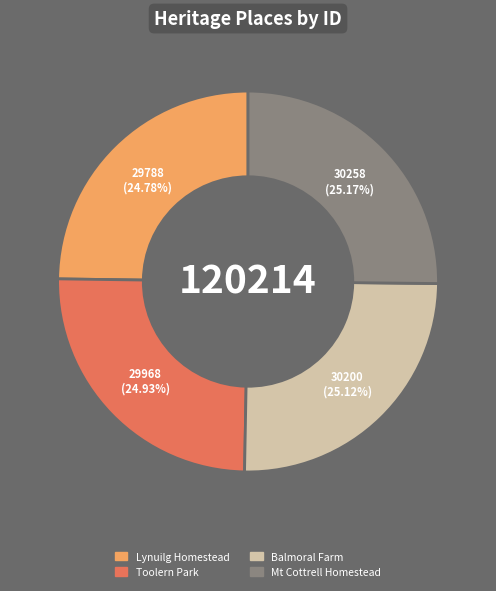

Is there a majority slice in this chart?

No